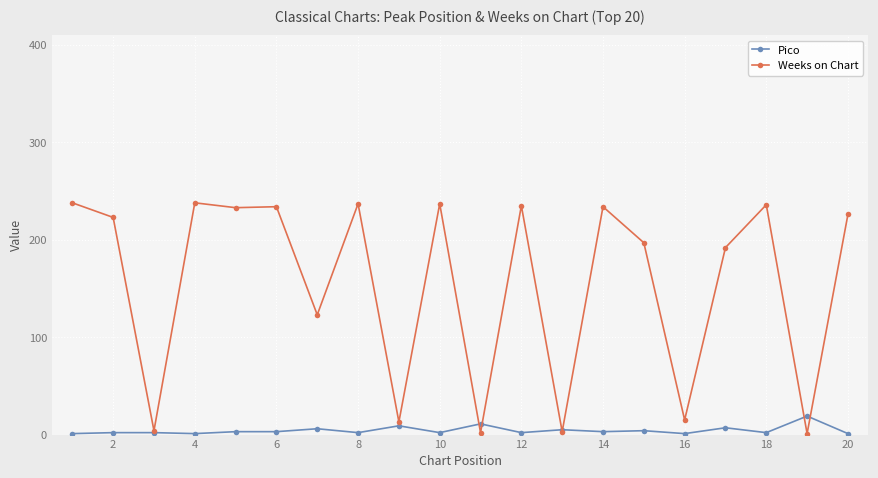

Which series has the largest total across all categories?

Weeks on Chart